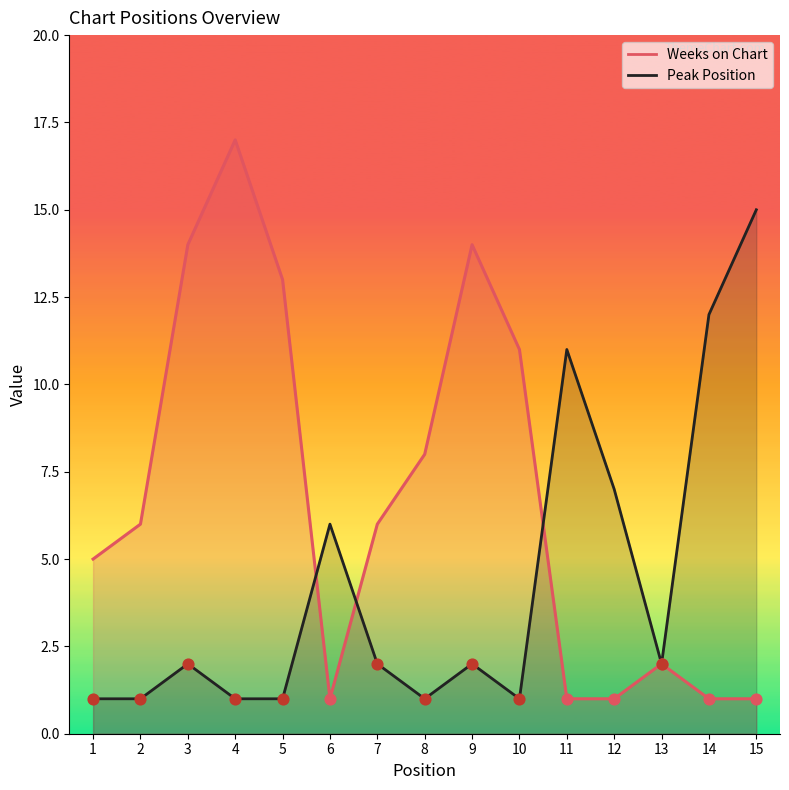

Which series has the widest spread of Y values?

Weeks on Chart